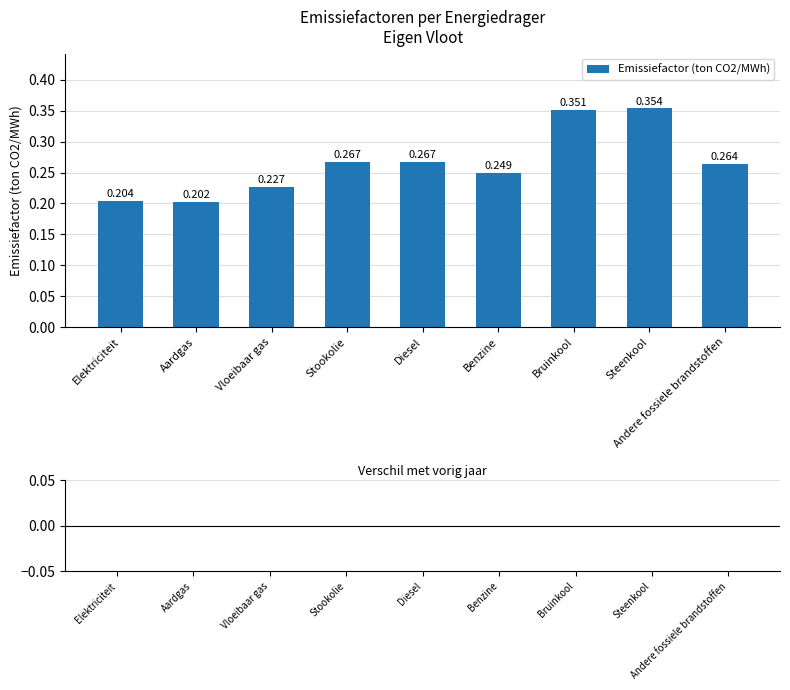

What is the label of the 8th bar from the left?

Steenkool